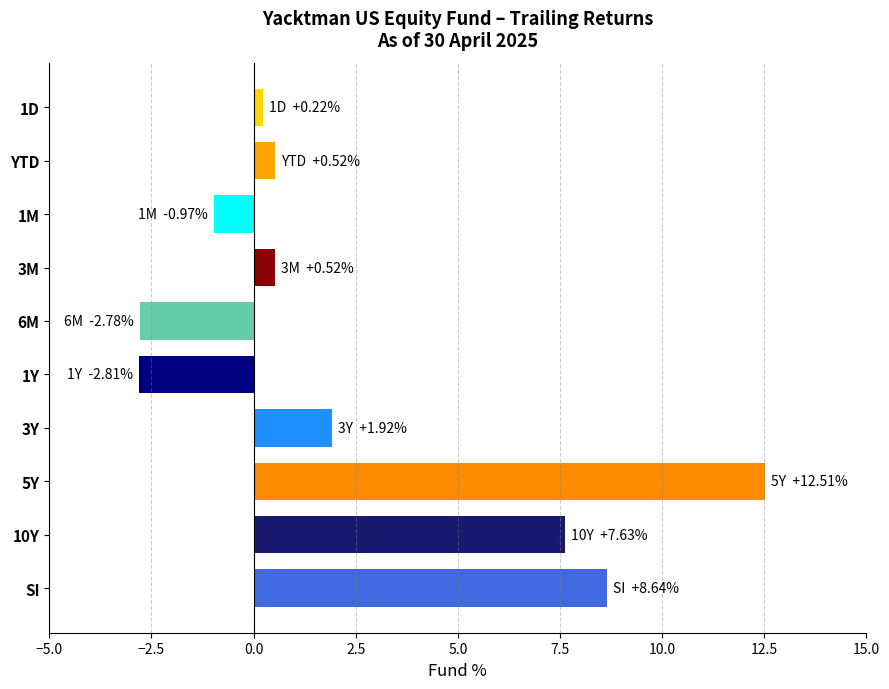

Reading bottom to top, what are all the values shown in this chart?

SI=8.6	10Y=7.6	5Y=12.5	3Y=1.9	1Y=-2.8	6M=-2.8	3M=0.5	1M=-1.0	YTD=0.5	1D=0.2